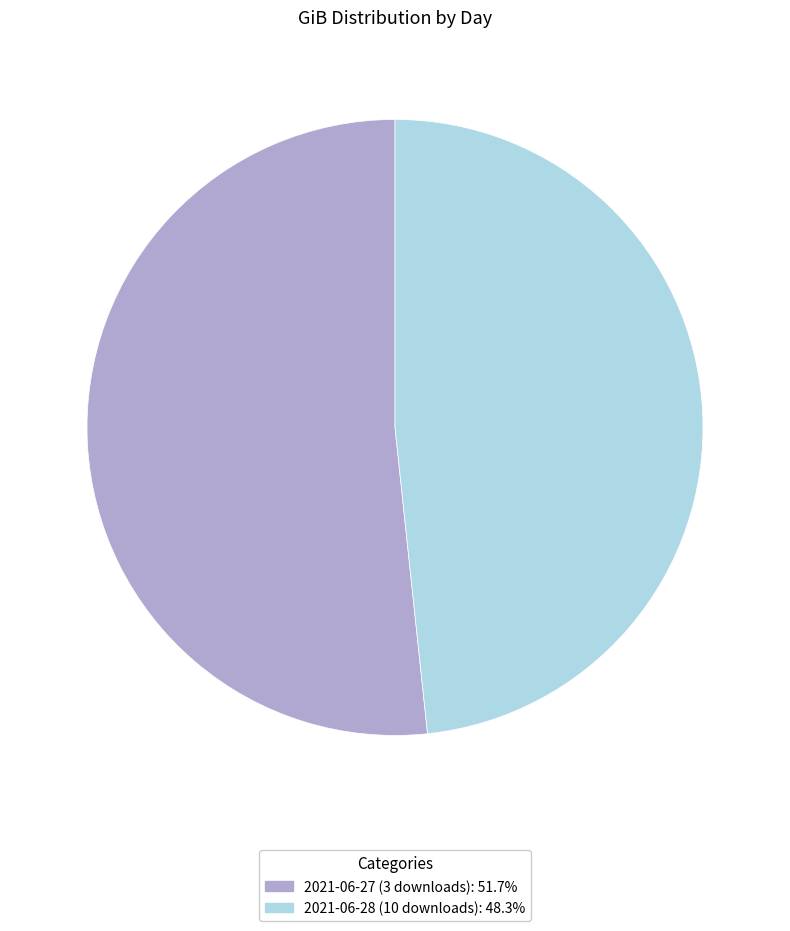

How many slices are in this pie chart?

2